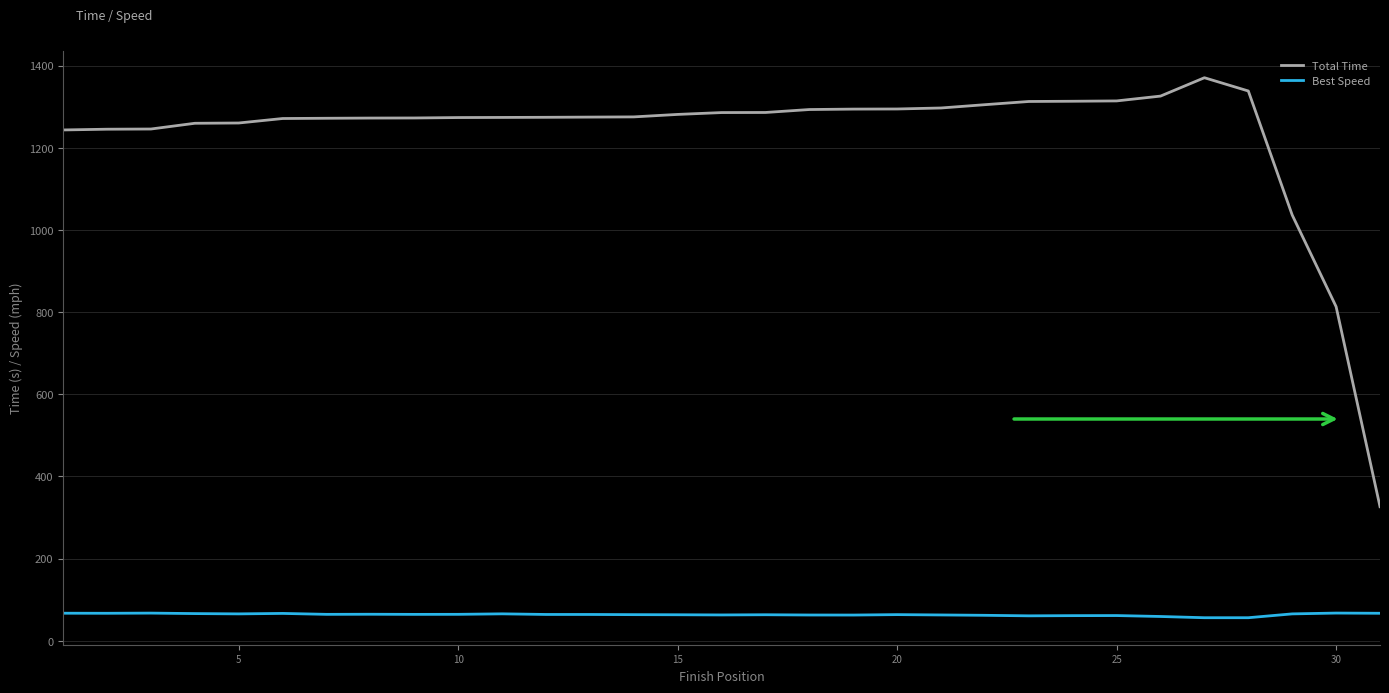

True or false: Best Speed and Total Time cross at least once.

False